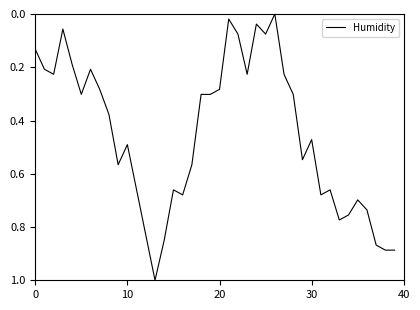

What is the greatest value displayed?

1.0